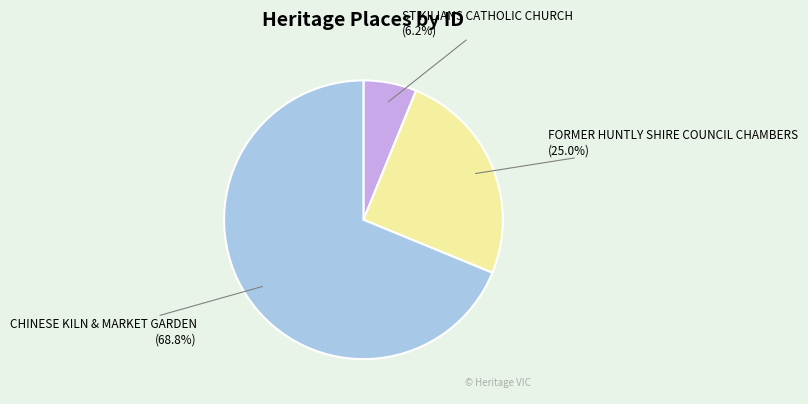

Which category has the smallest portion of the pie?

ST KILIANS CATHOLIC CHURCH